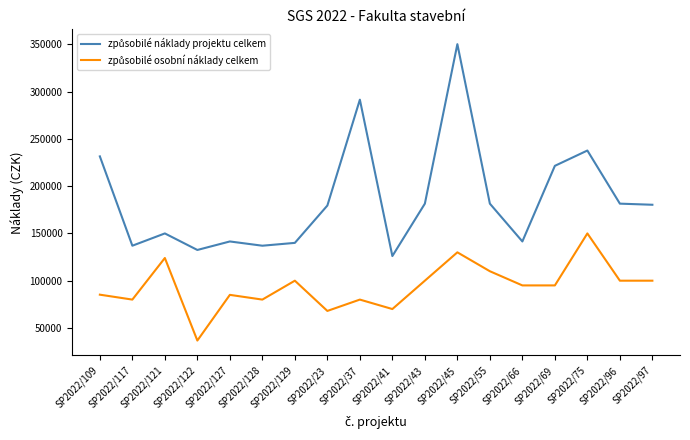

What is the difference between the highest and lowest values at SP2022/23?

111500.0